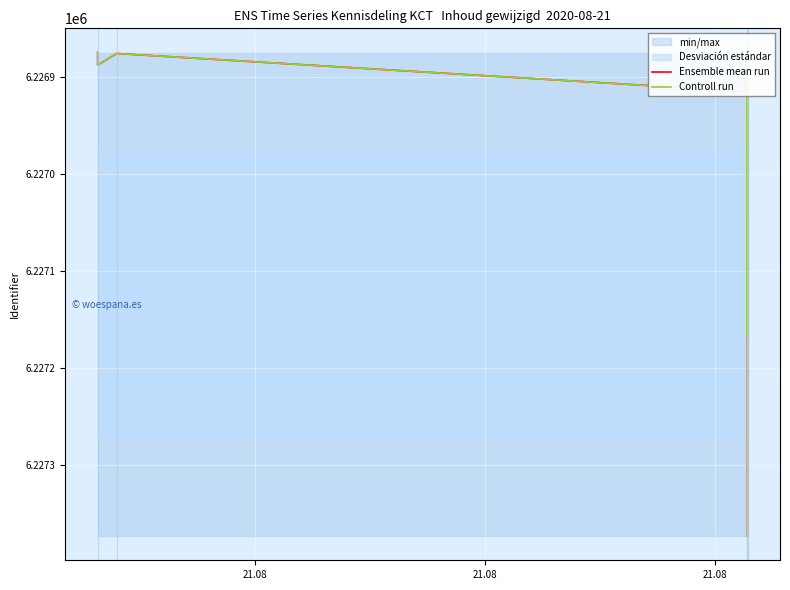

At how many categories does at least one series exceed 6226960?

3